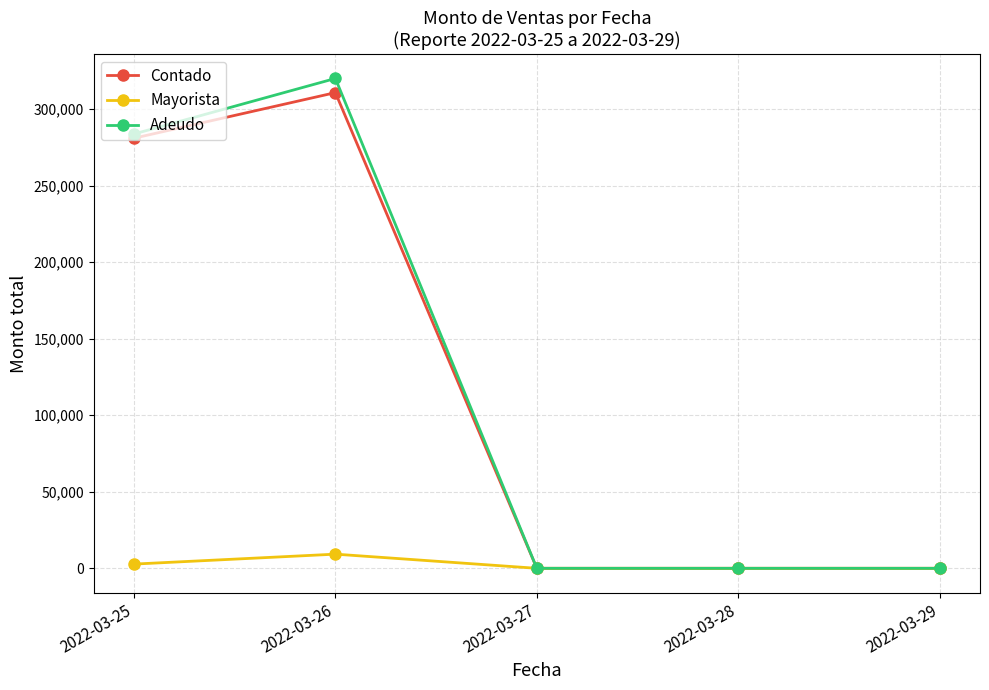

Reading left to right, list all the values displayed in this chart.

Contado: 2022-03-25=281036.8	2022-03-26=310830.0	2022-03-27=0.0	2022-03-28=0.0	2022-03-29=0.0
Mayorista: 2022-03-25=2760.0	2022-03-26=9260.0	2022-03-27=0.0	2022-03-28=0.0	2022-03-29=0.0
Adeudo: 2022-03-25=283796.8	2022-03-26=320090.0	2022-03-27=0.0	2022-03-28=0.0	2022-03-29=0.0